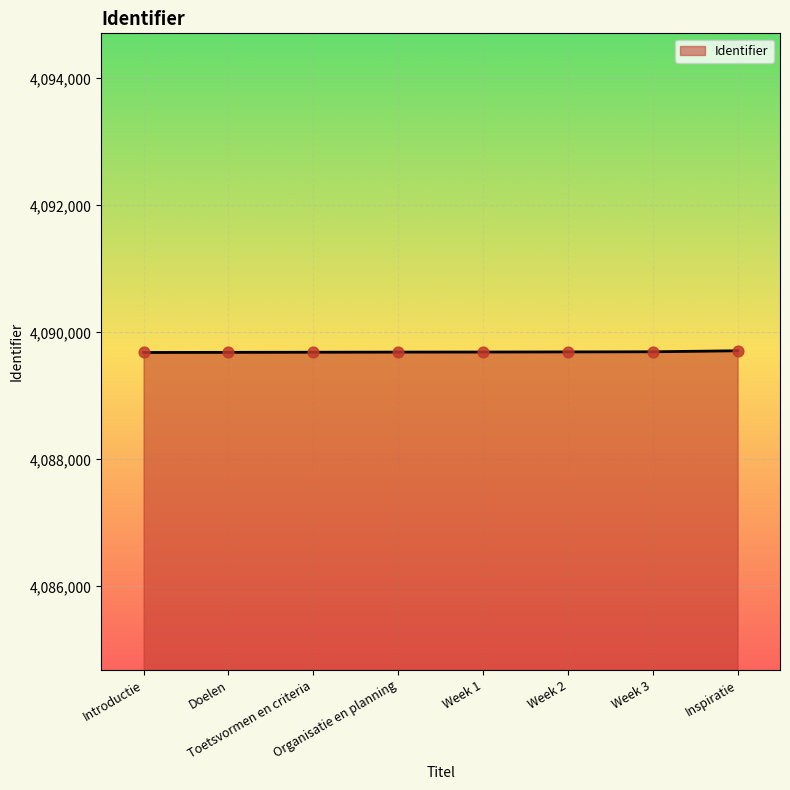

What is the change in value from Doelen to Organisatie en planning?

+4